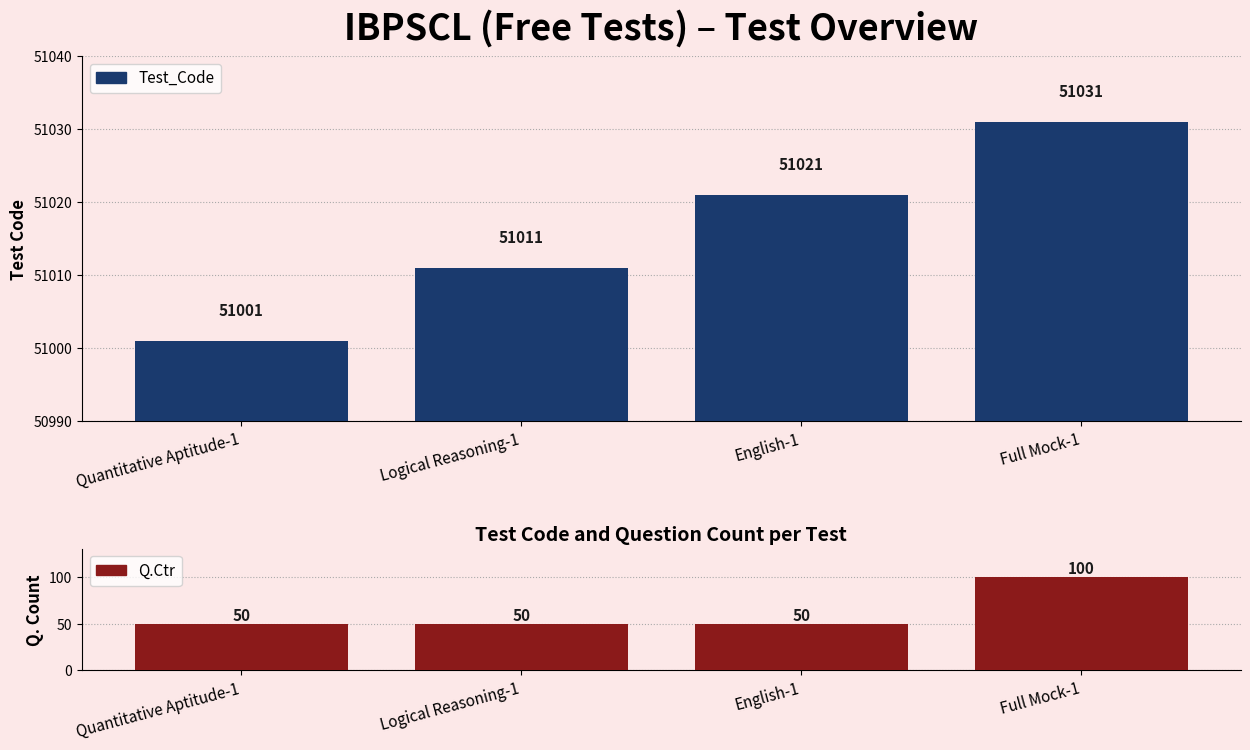

How many groups of bars are there?

4